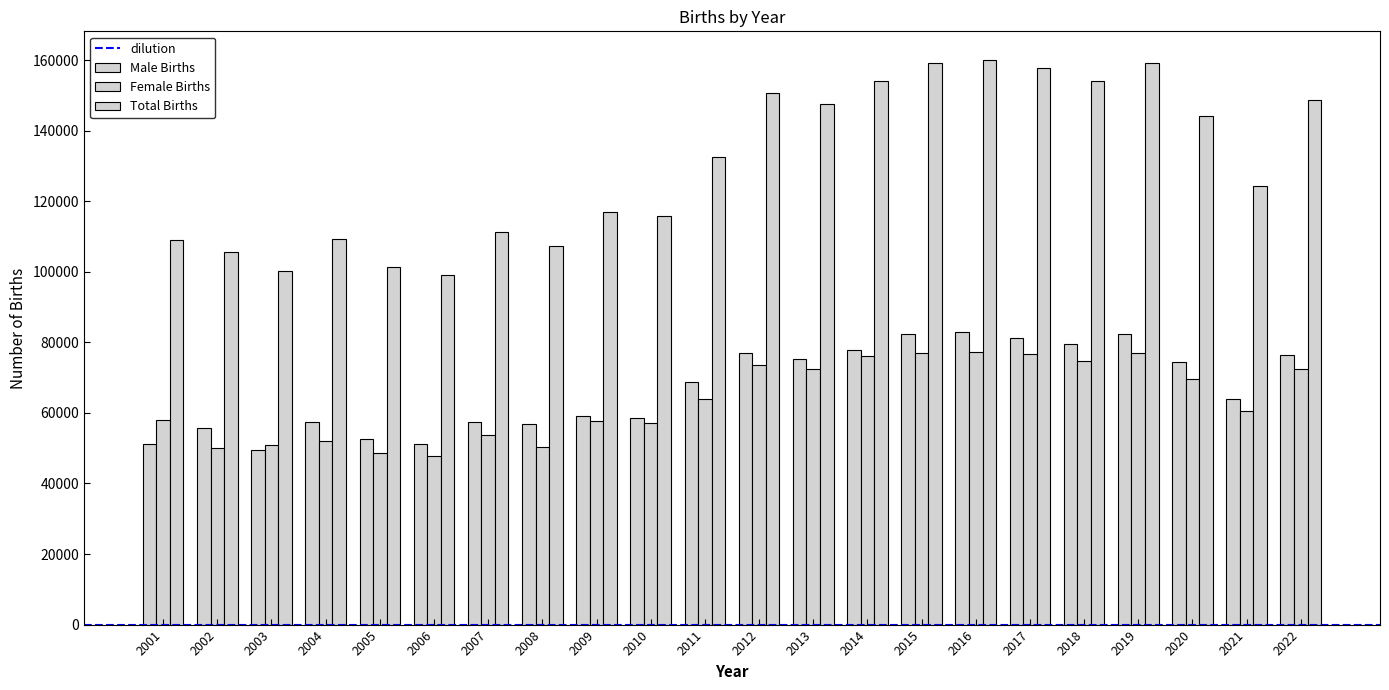

How many values in the Female Births series are below 63870?

11